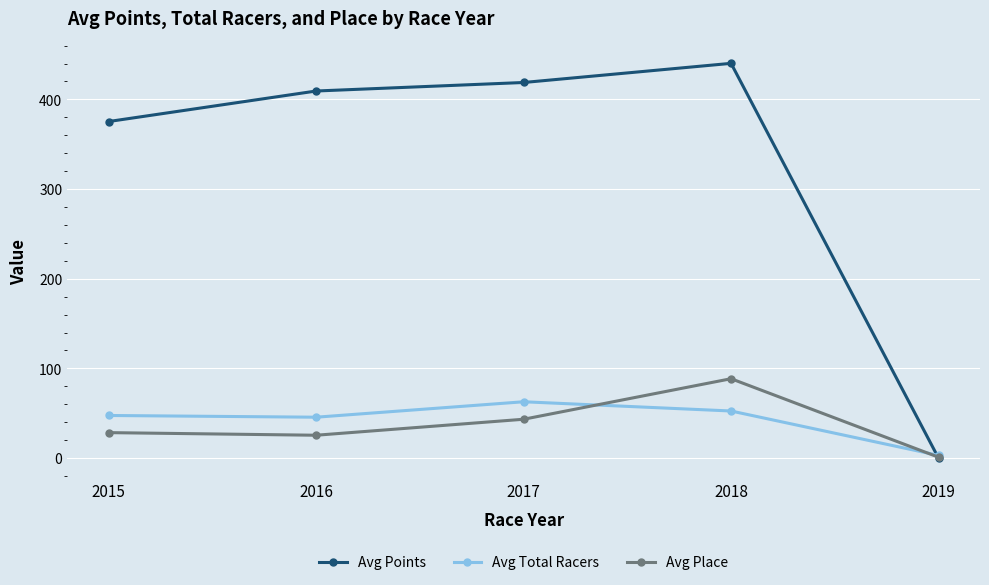

What is the difference between the maximum and minimum values in the Avg Place series?

87.5